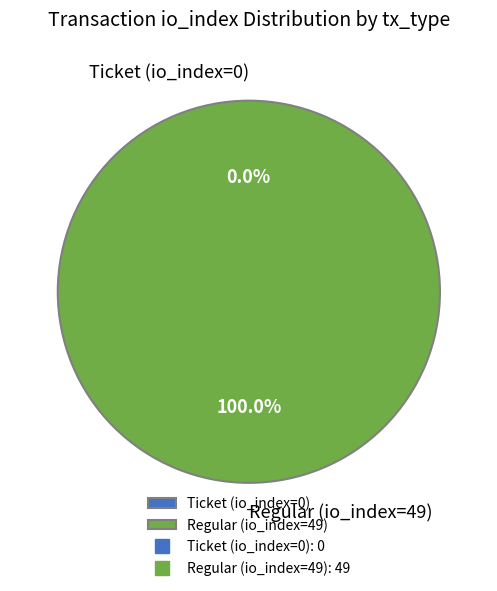

How many segments does this pie chart have?

2